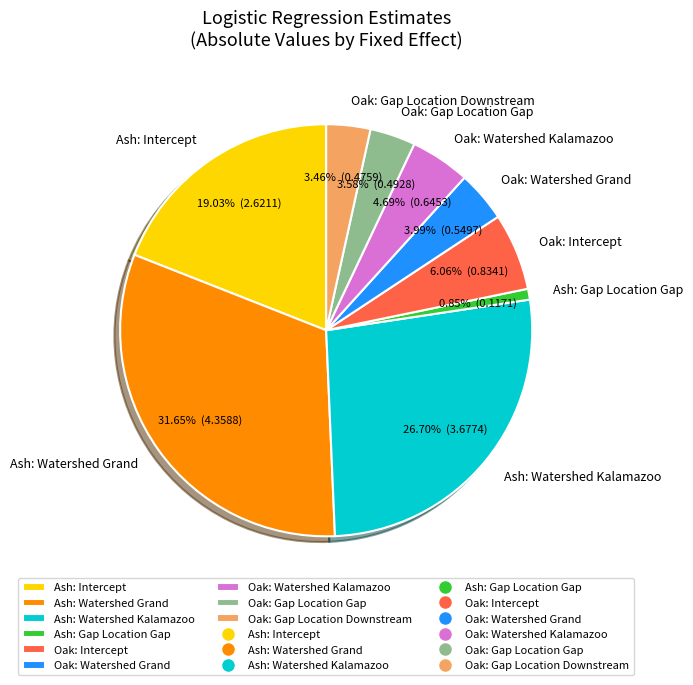

What percentage is the Oak: Watershed Grand slice, to the nearest percent?

4%